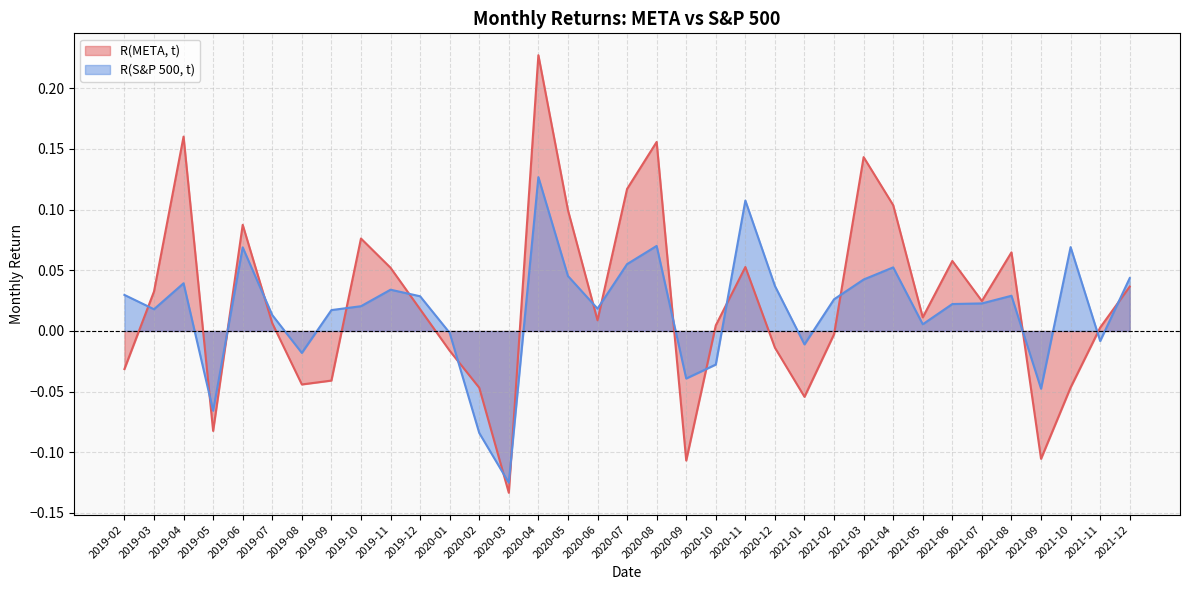

At how many categories does at least one series exceed 0?

27